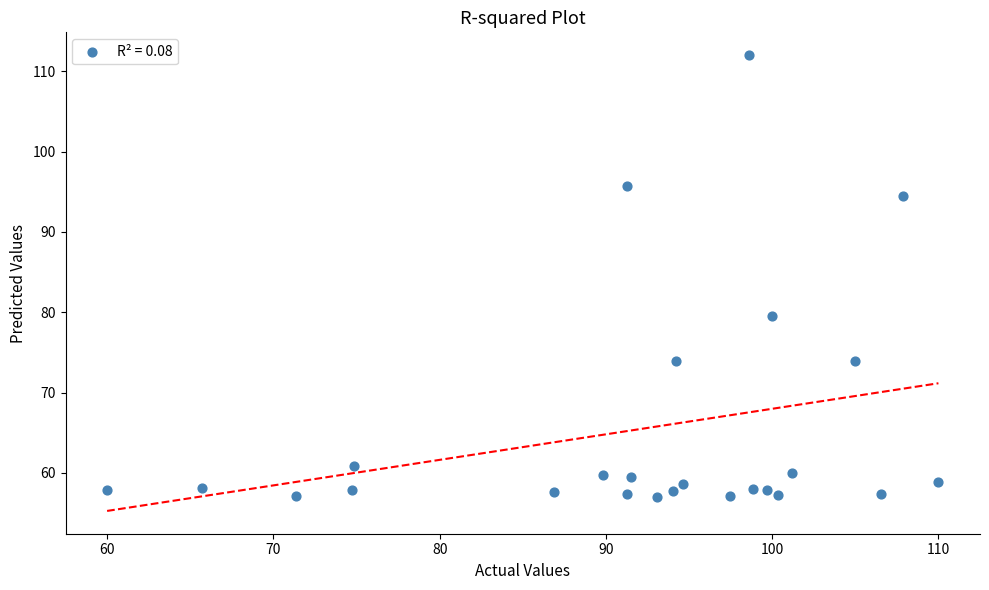

What is the range of X values (max minus min)?

50.0